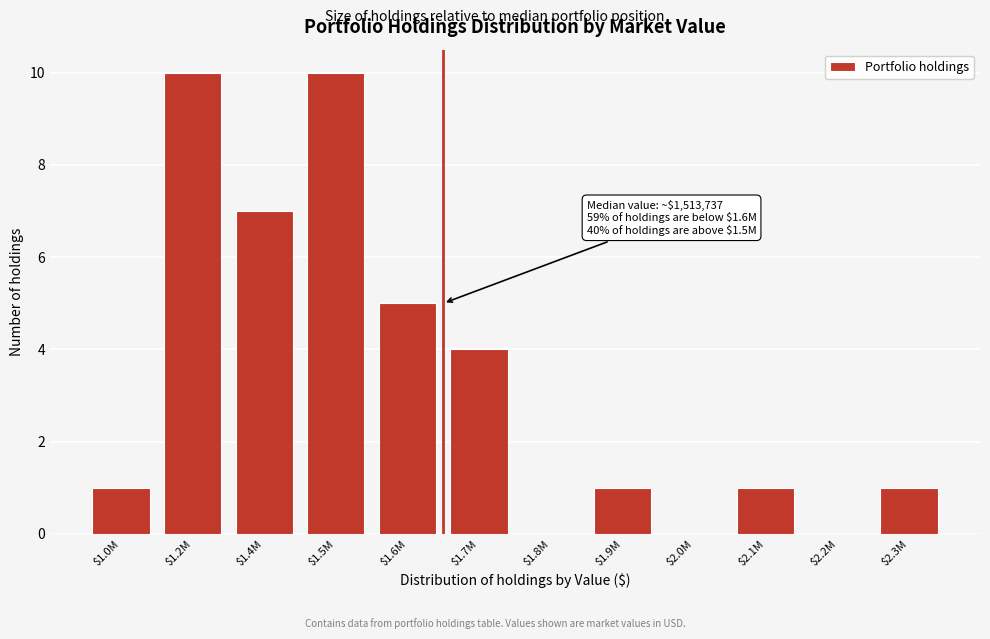

What is the maximum value shown in the chart?

10